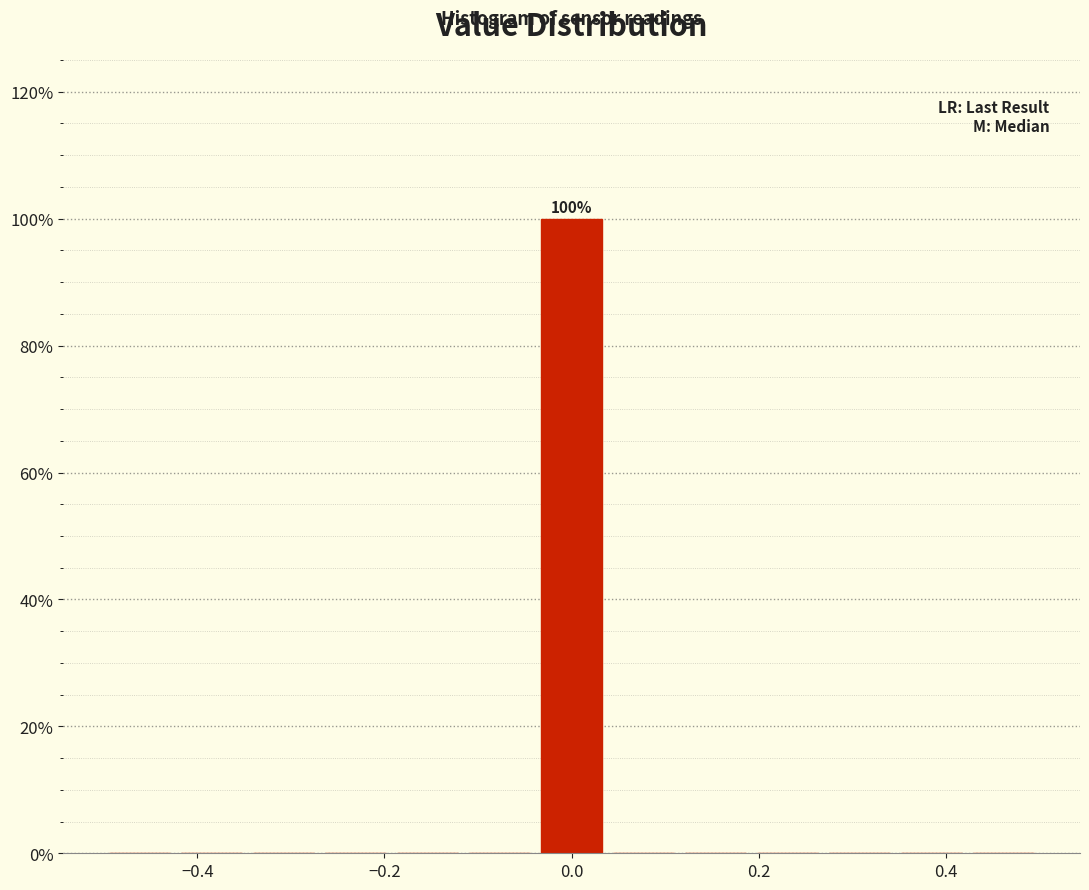

Around what value on the x-axis is the tallest bar? Give the approximate position of its centre, as read against the axis.

0.00